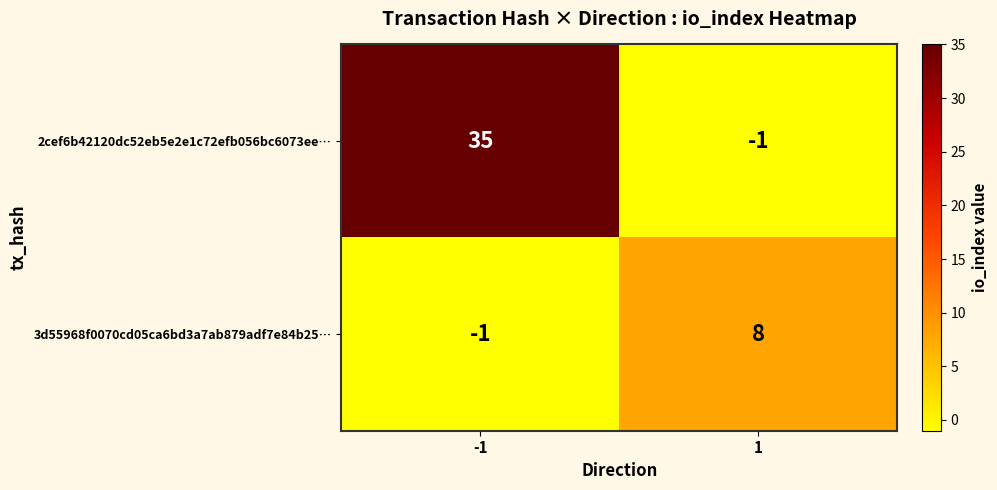

What is the minimum value shown in the chart?

-1